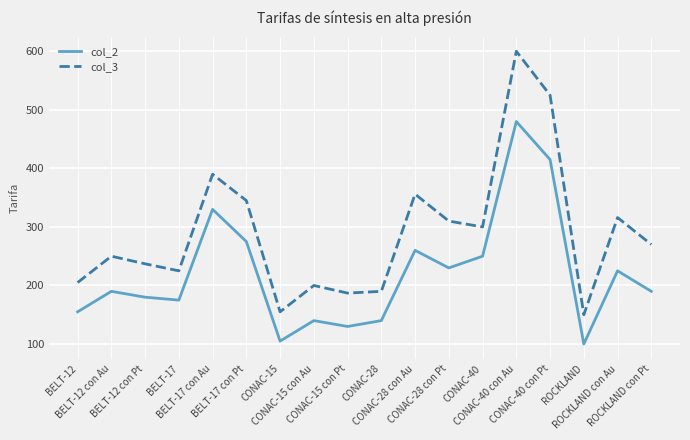

Rank the series at BELT-12 con Pt from lowest to highest value.

col_2, col_3